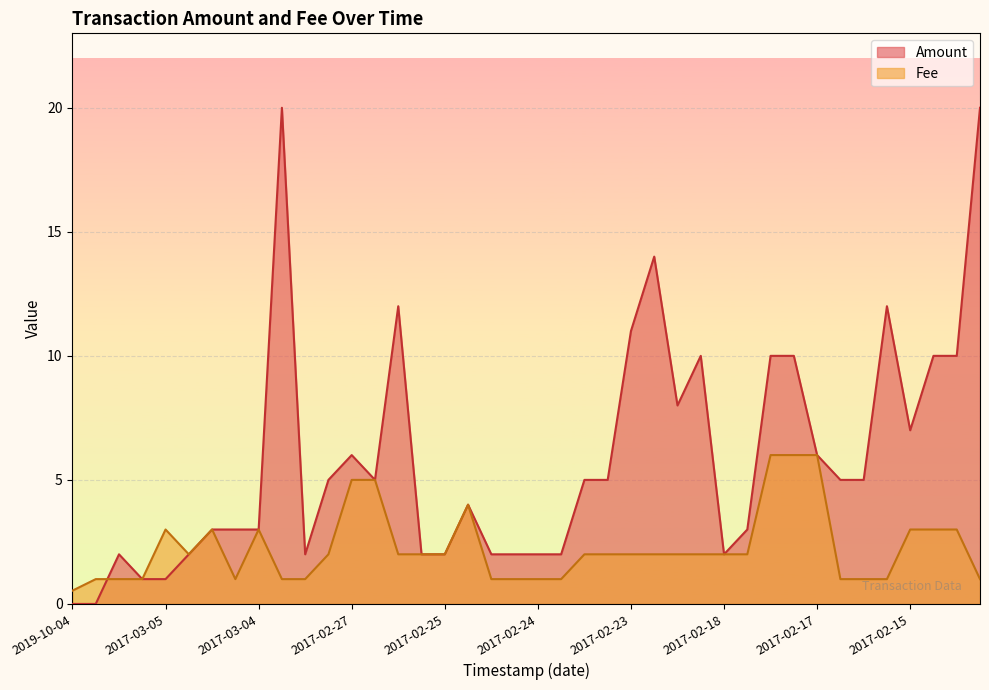

Which series ends up on top after the final intersection of Amount and Fee?

Amount